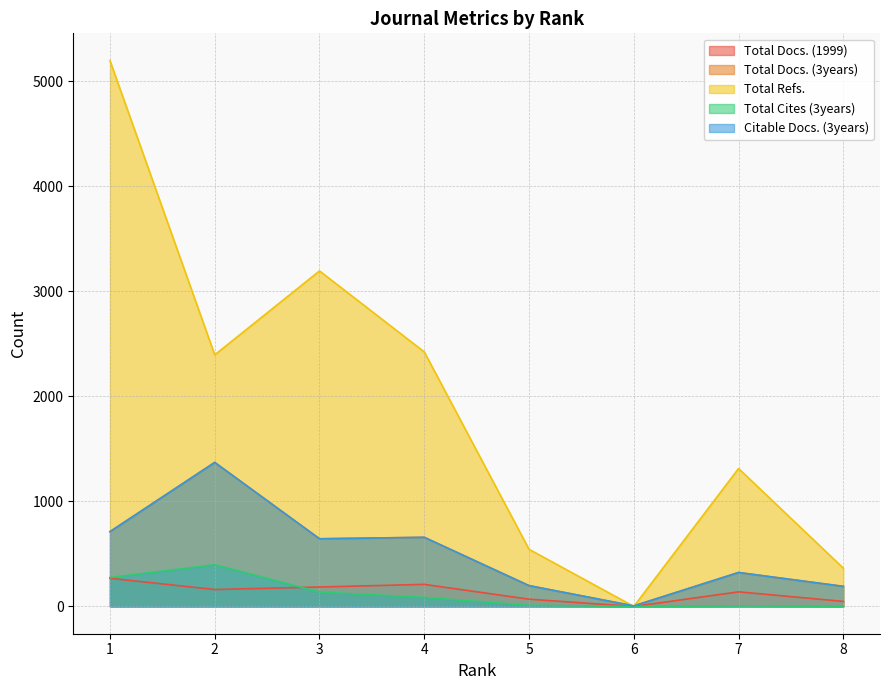

Reading right to left, list all the values displayed in this chart.

Total Docs. (1999): 48	139	0	69	210	185	161	268
Total Docs. (3years): 191	323	5	198	658	644	1371	712
Total Refs.: 364	1313	0	544	2423	3194	2395	5196
Total Cites (3years): 2	5	0	11	86	137	397	275
Citable Docs. (3years): 191	323	5	198	658	644	1371	712